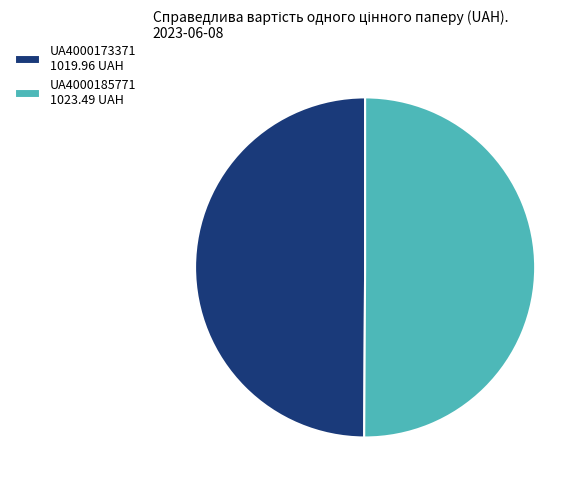

The UA4000185771 slice represents 50% of the pie. True or false?

True